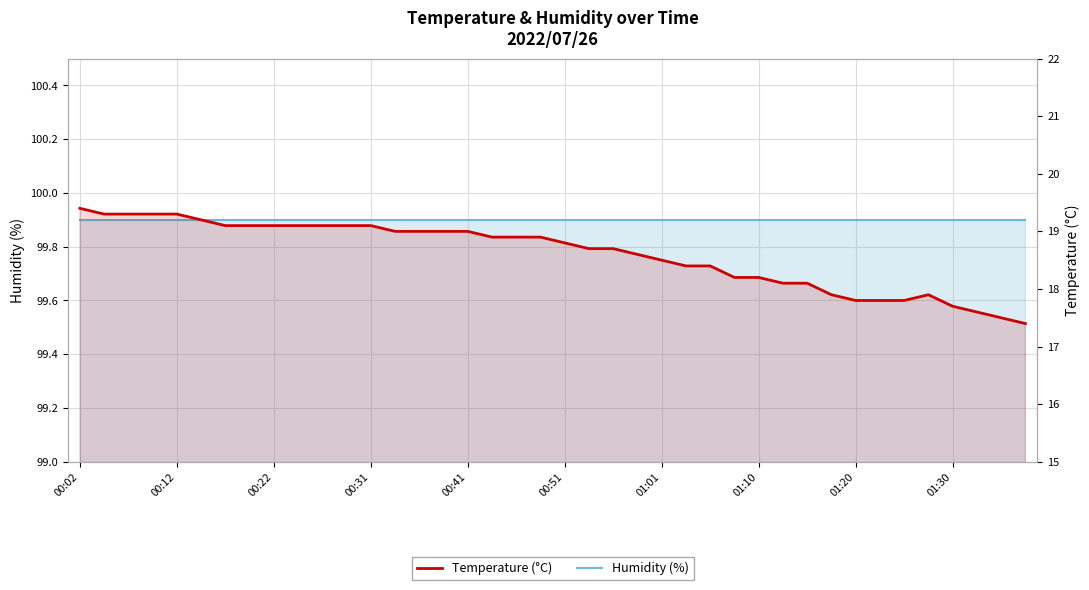

The value of Temperature (°C) at 22 is 5.4. True or false?

False